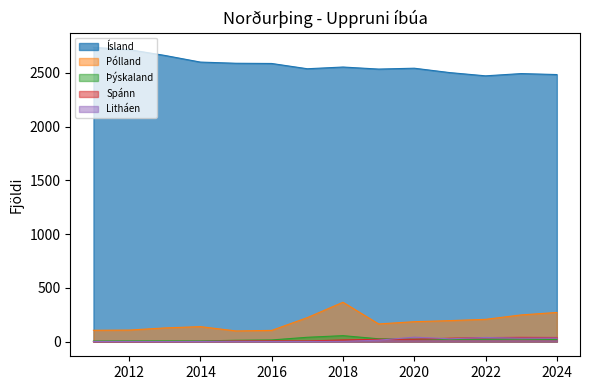

Where is Litháen nearest to the value 20?

2021